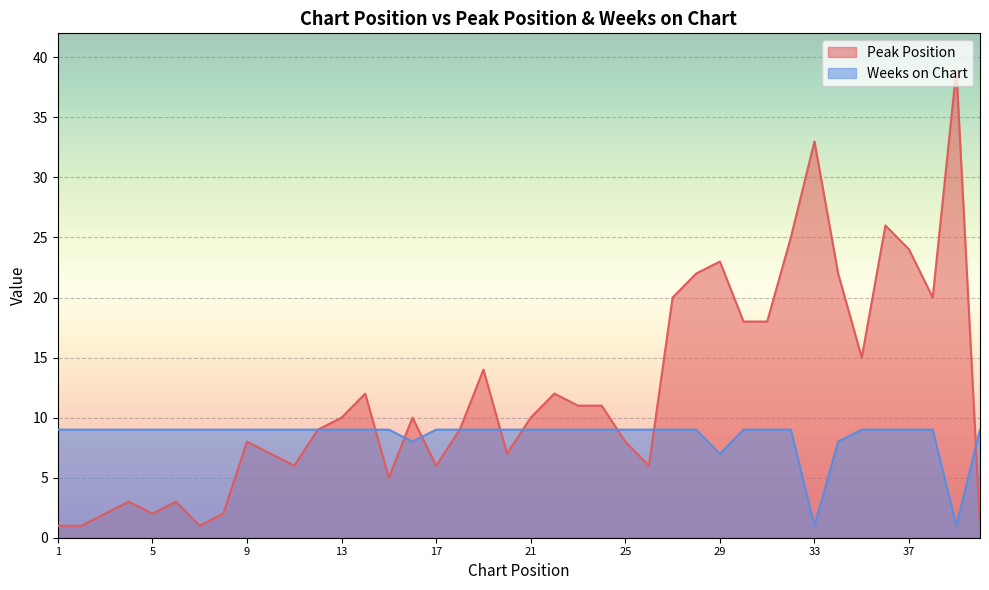

At which label does Weeks on Chart reach its minimum?

33